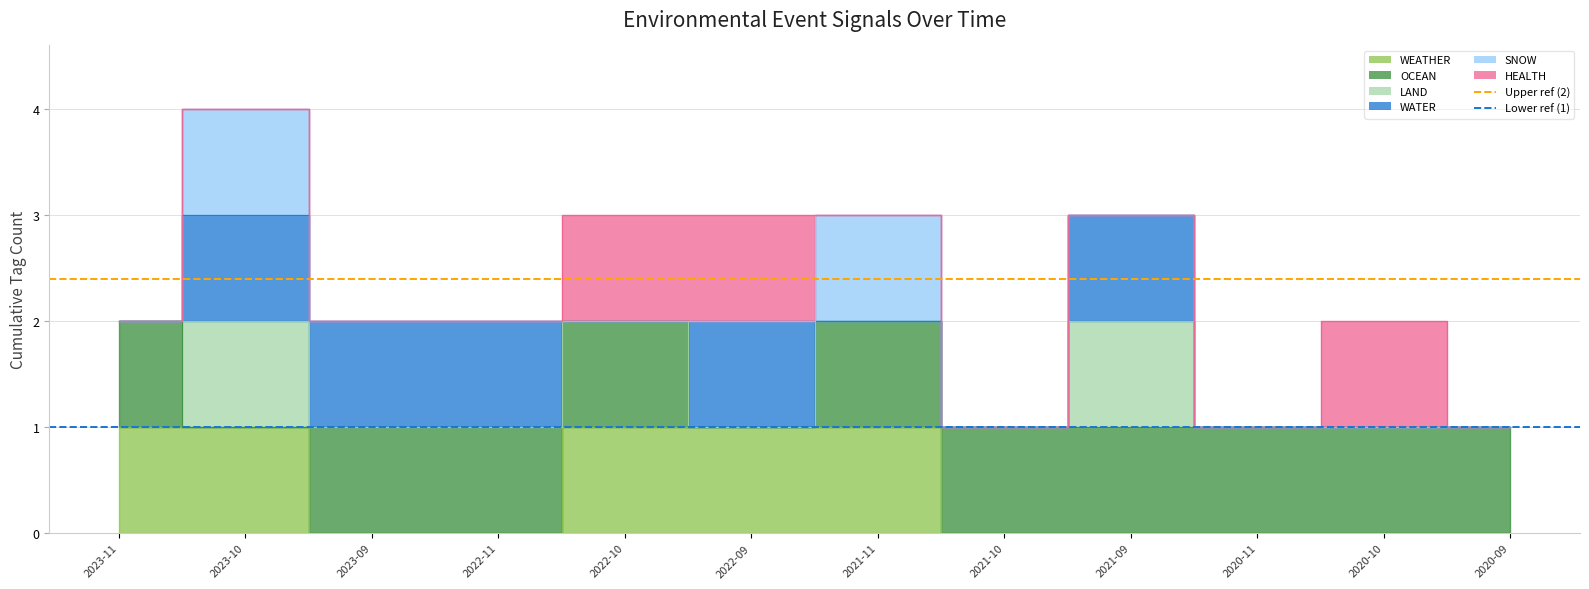

Between 2023-11 and 2023-10, which is larger?

2023-11